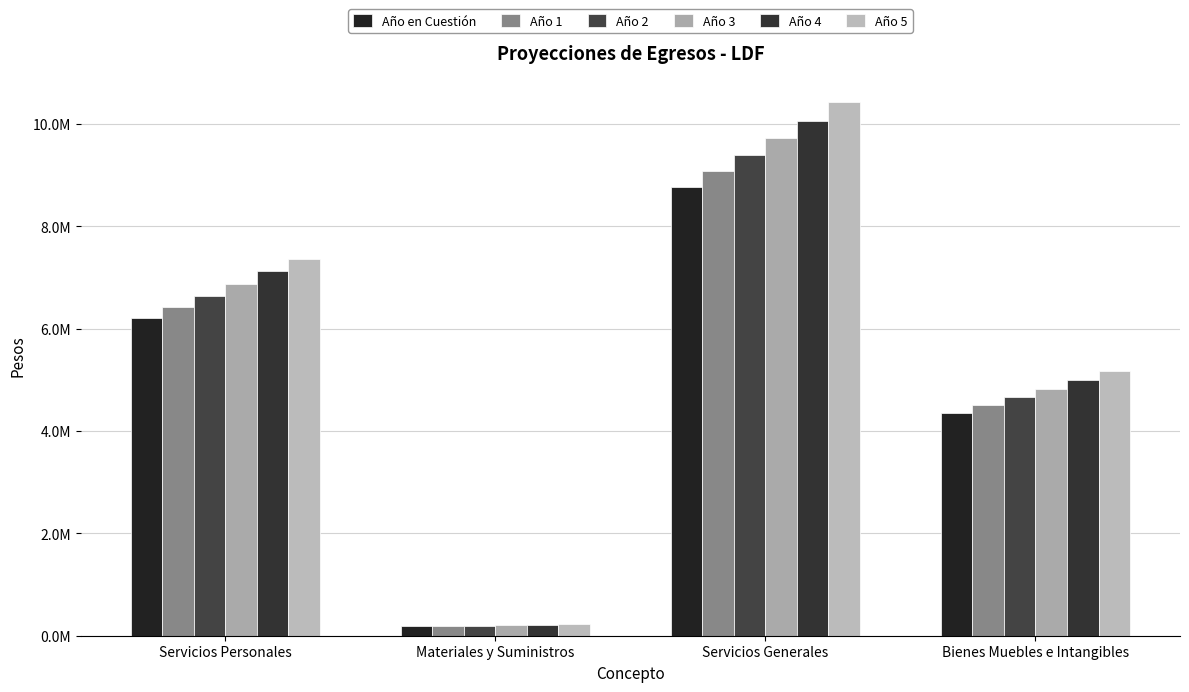

Are the bars grouped side by side (vs. stacked)?

Yes